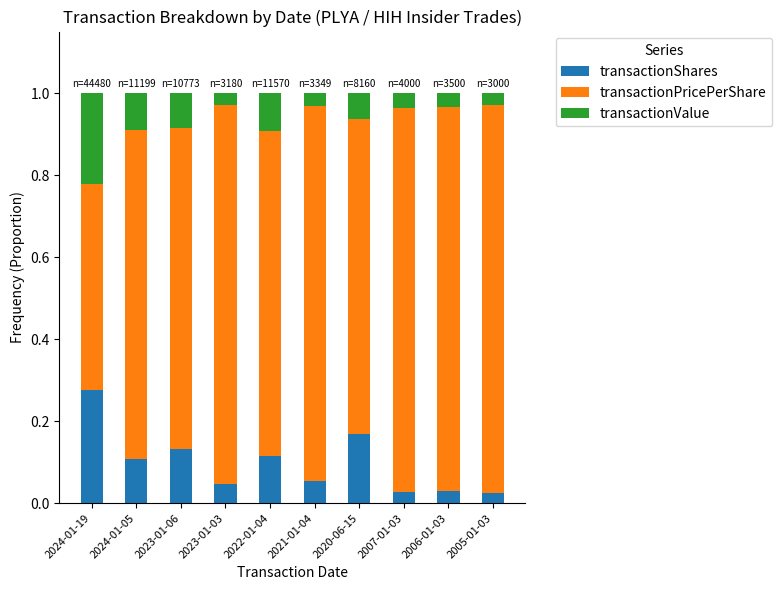

What is the total value across all series at 2006-01-03?

1.0